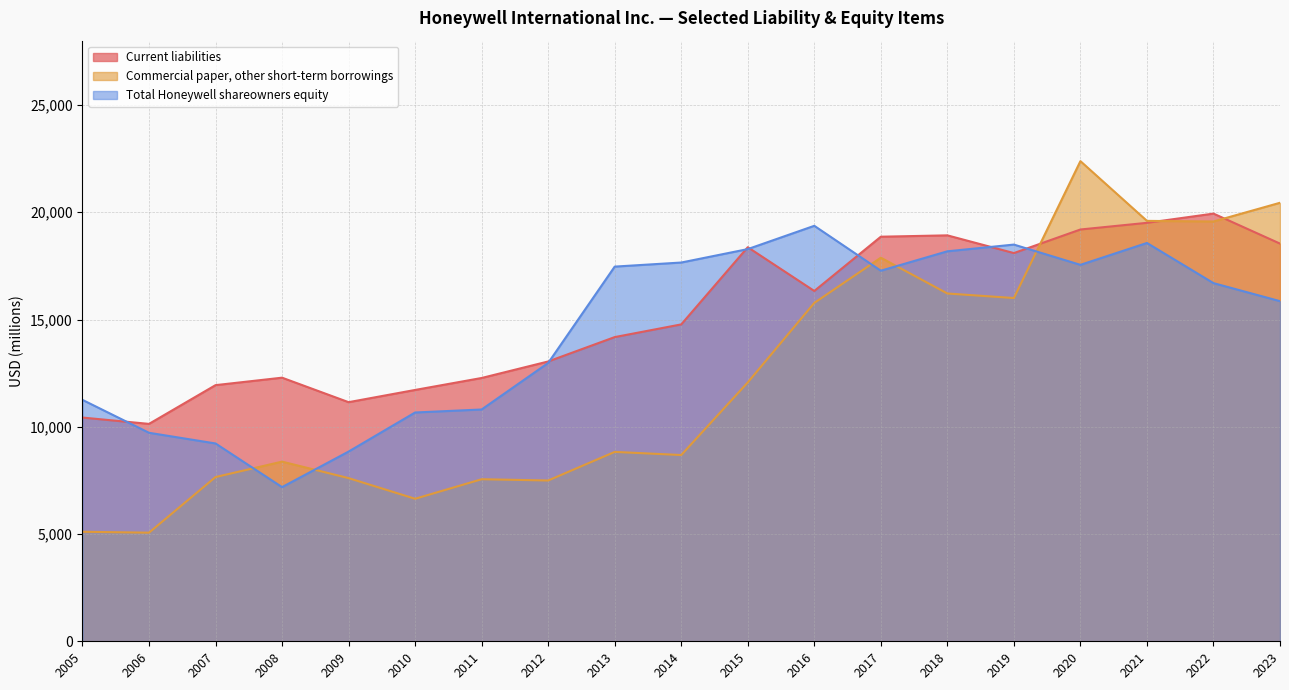

Is the value of Total Honeywell shareowners equity at 2007 greater than the value of Commercial paper, other short-term borrowings at 2008?

Yes